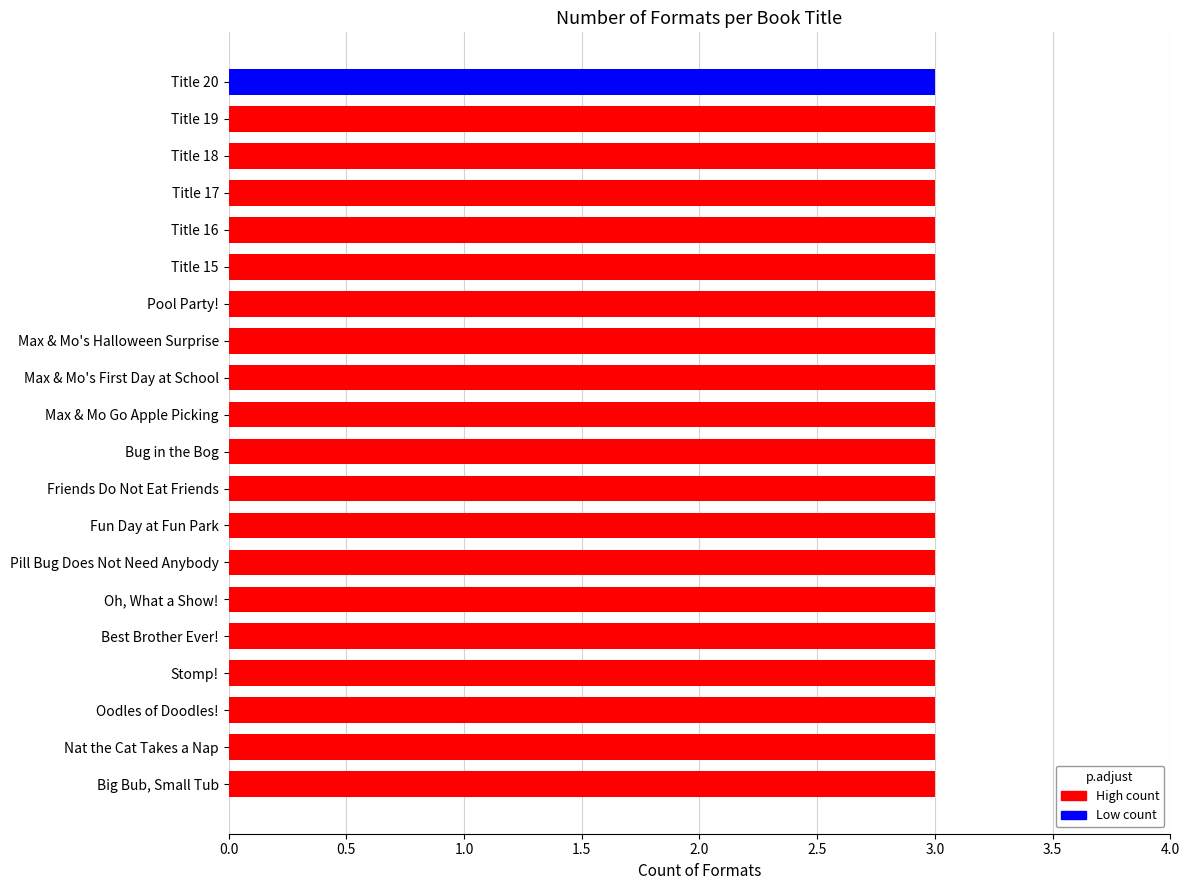

The value at Title 15 is 1. True or false?

False